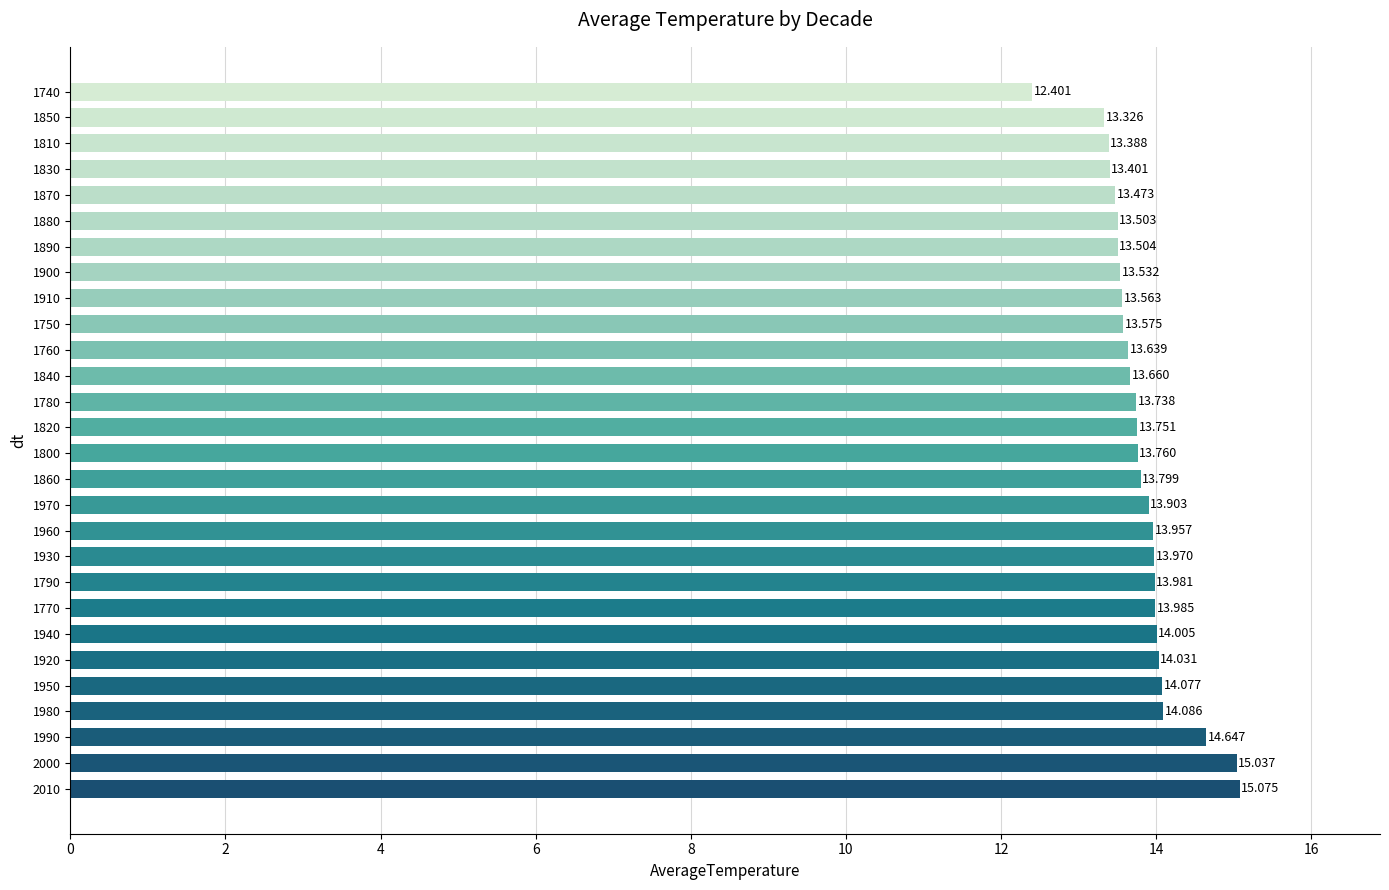

What is the average value?

13.8